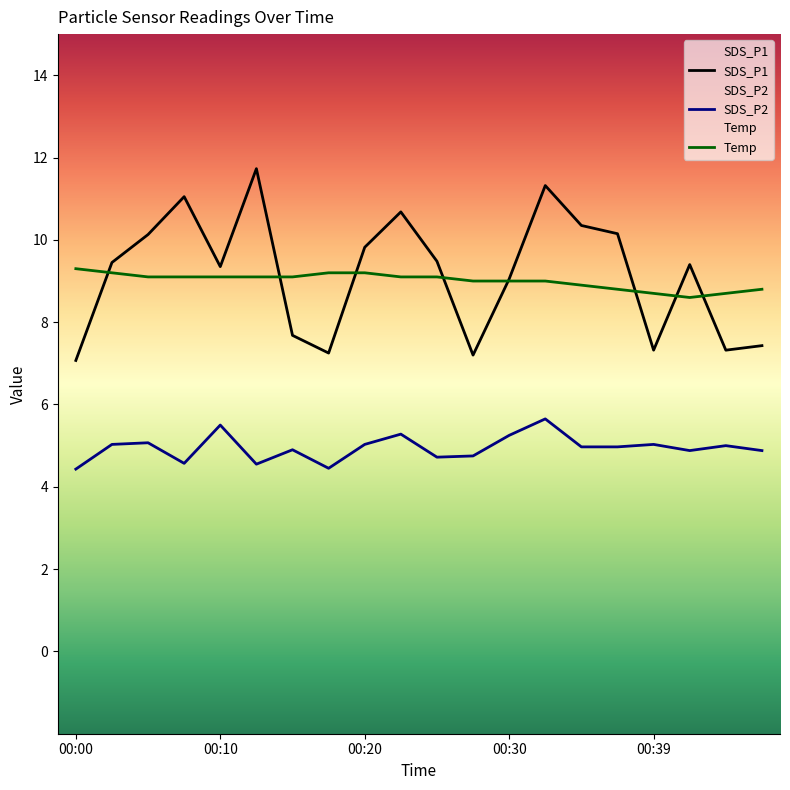

How many lines are shown in the chart?

3